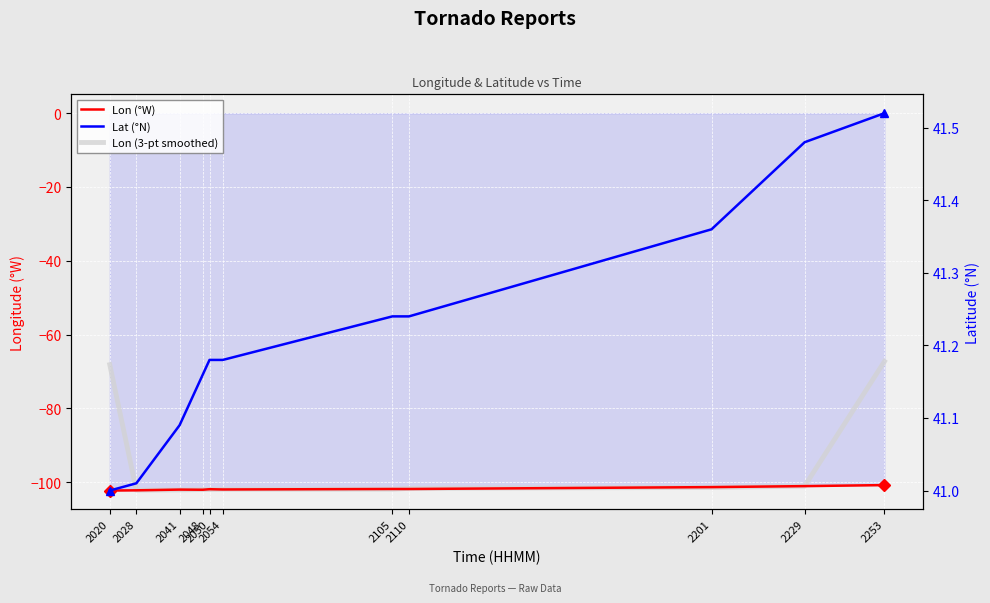

What is the sum of the Lon (smoothed) values at 2050 and 2020?

-170.2